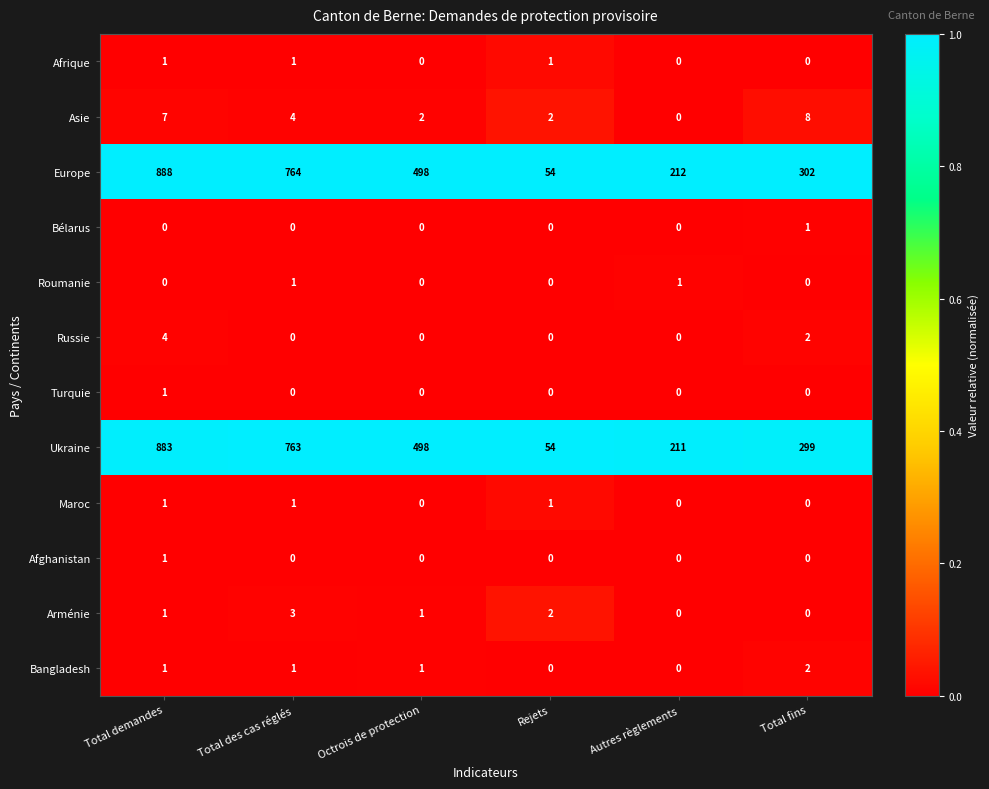

What is the sum of all Ukraine values?

2708